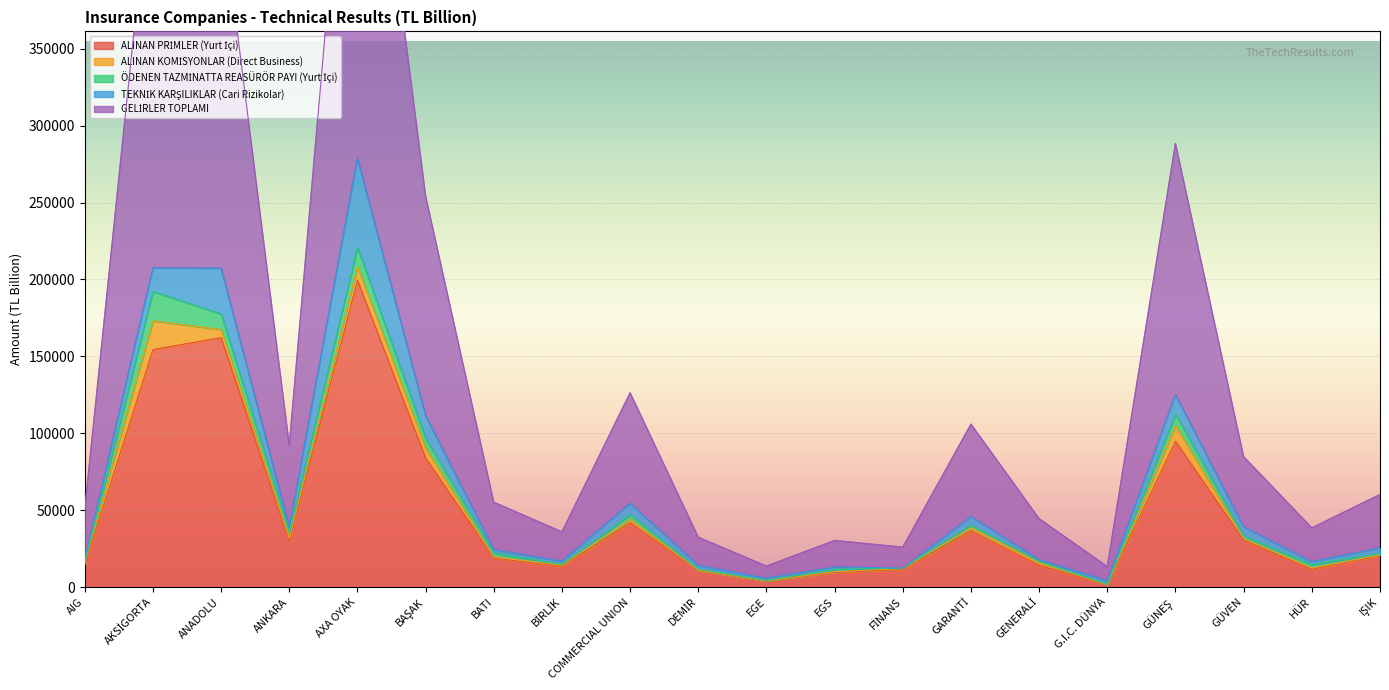

Reading left to right, extract all data points from this chart.

ALINAN PRİMLER (Yurt İçi): AIG=14182	AKSİGORTA=154401	ANADOLU=162166	ANKARA=29744	AXA OYAK=199507	BAŞAK=83915	BATI=18827	BİRLİK=13486	COMMERCIAL UNION=41807	DEMİR=10779	EGE=3824	EGS=9568	FİNANS=11403	GARANTİ=36636	GENERALİ=14116	G.I.C. DÜNYA=1431	GÜNEŞ=94782	GÜVEN=30460	HÜR=11526	IŞIK=20380
ALINAN KOMİSYONLAR (Direct Business): AIG=1792	AKSİGORTA=18638	ANADOLU=5308	ANKARA=2066	AXA OYAK=8919	BAŞAK=6358	BATI=651	BİRLİK=657	COMMERCIAL UNION=2192	DEMİR=134	EGE=159	EGS=412	FİNANS=621	GARANTİ=1927	GENERALİ=1837	G.I.C. DÜNYA=45	GÜNEŞ=10043	GÜVEN=938	HÜR=800	IŞIK=454
ÖDENEN TAZMİNATTA REASÜRÖR PAYI (Yurt İçi): AIG=164	AKSİGORTA=19137	ANADOLU=10049	ANKARA=4121	AXA OYAK=12465	BAŞAK=6354	BATI=2678	BİRLİK=612	COMMERCIAL UNION=3022	DEMİR=604	EGE=267	EGS=1541	FİNANS=263	GARANTİ=1726	GENERALİ=639	G.I.C. DÜNYA=330	GÜNEŞ=7584	GÜVEN=1705	HÜR=2267	IŞIK=998
TEKNİK KARŞILIKLAR (Cari Rizikolar): AIG=2011	AKSİGORTA=15290	ANADOLU=29774	ANKARA=3017	AXA OYAK=57997	BAŞAK=14824	BATI=2189	BİRLİK=2061	COMMERCIAL UNION=7405	DEMİR=2581	EGE=1516	EGS=1505	FİNANS=-55	GARANTİ=5558	GENERALİ=1139	G.I.C. DÜNYA=2267	GÜNEŞ=12691	GÜVEN=6025	HÜR=1957	IŞIK=3678
GELİRLER TOPLAMI: AIG=32476	AKSİGORTA=273790	ANADOLU=237442	ANKARA=53120	AXA OYAK=322572	BAŞAK=142752	BATI=30775	BİRLİK=19006	COMMERCIAL UNION=71850	DEMİR=18248	EGE=7801	EGS=17207	FİNANS=13579	GARANTİ=60041	GENERALİ=26672	G.I.C. DÜNYA=9153	GÜNEŞ=163282	GÜVEN=45566	HÜR=21889	IŞIK=34626